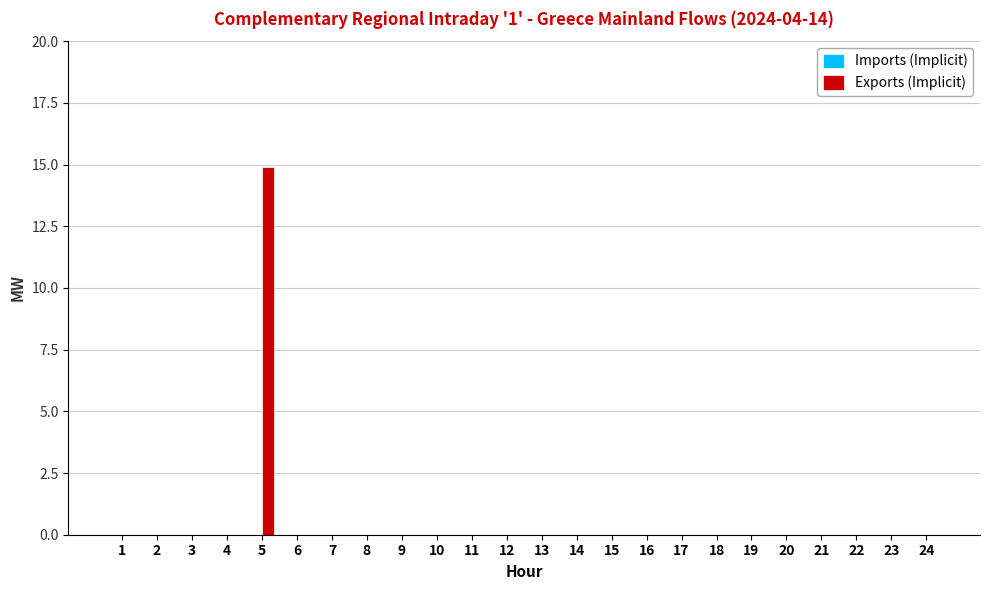

Reading left to right, list all the values displayed in this chart.

1=0.0	2=0.0	3=0.0	4=0.0	5=14.9	6=0.0	7=0.0	8=0.0	9=0.0	10=0.0	11=0.0	12=0.0	13=0.0	14=0.0	15=0.0	16=0.0	17=0.0	18=0.0	19=0.0	20=0.0	21=0.0	22=0.0	23=0.0	24=0.0